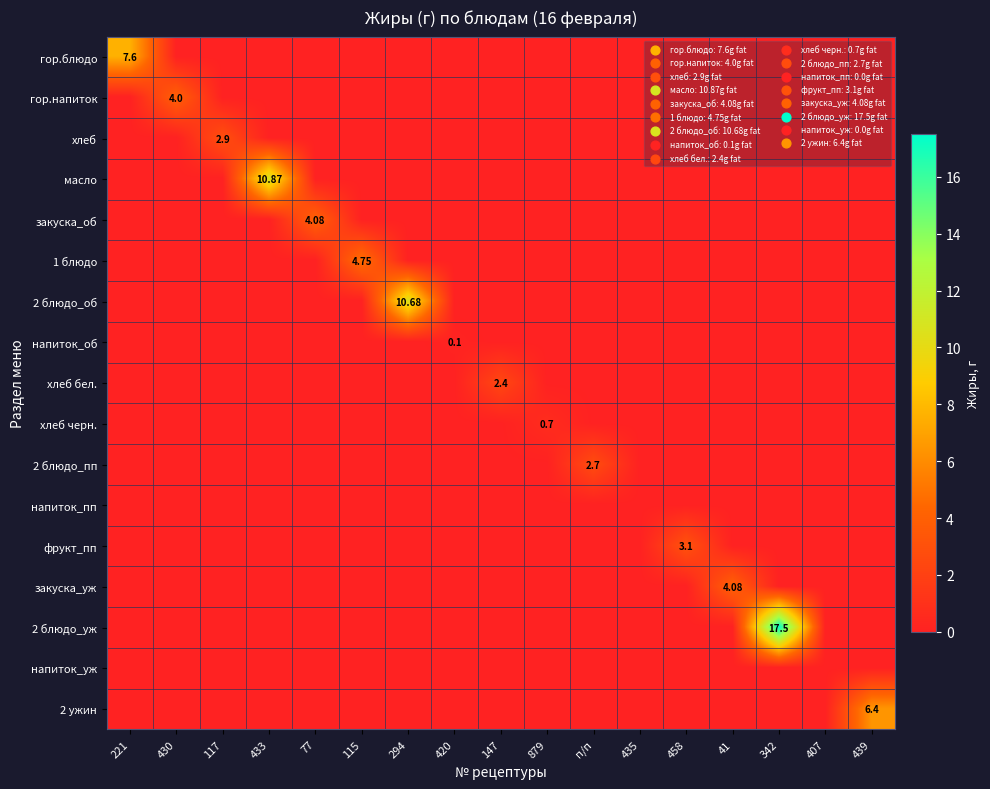

Which label corresponds to the smallest value in the chart?

430